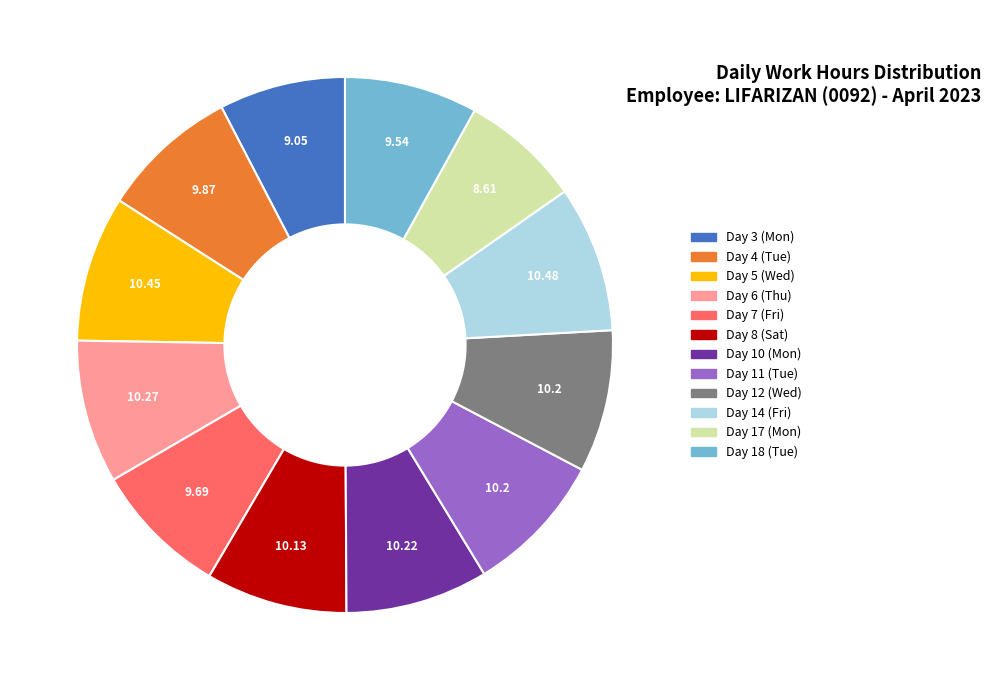

Is the sum of Day 11 (Tue) and Day 10 (Mon) greater than half?

No